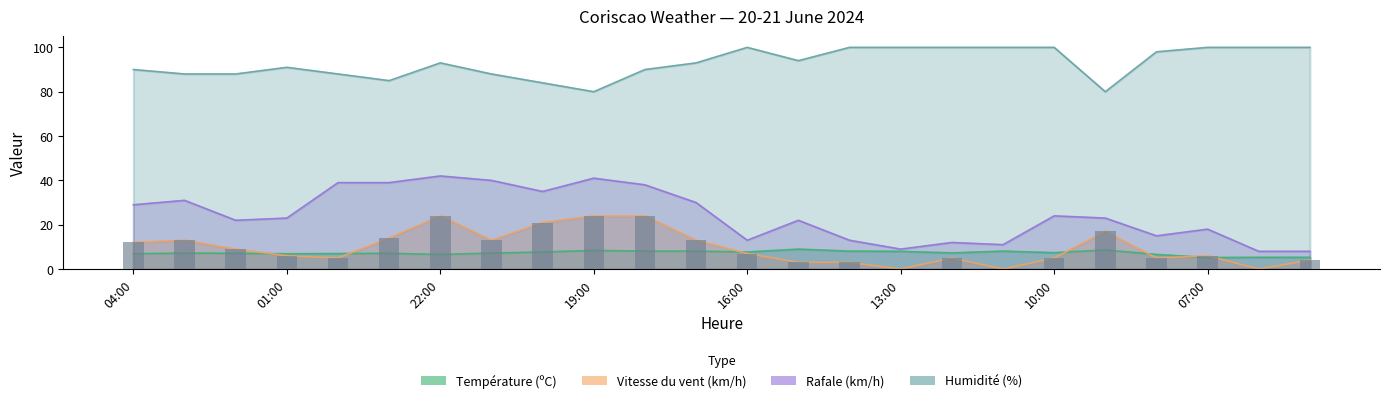

Which series has the largest total across all categories?

Humidité (%)